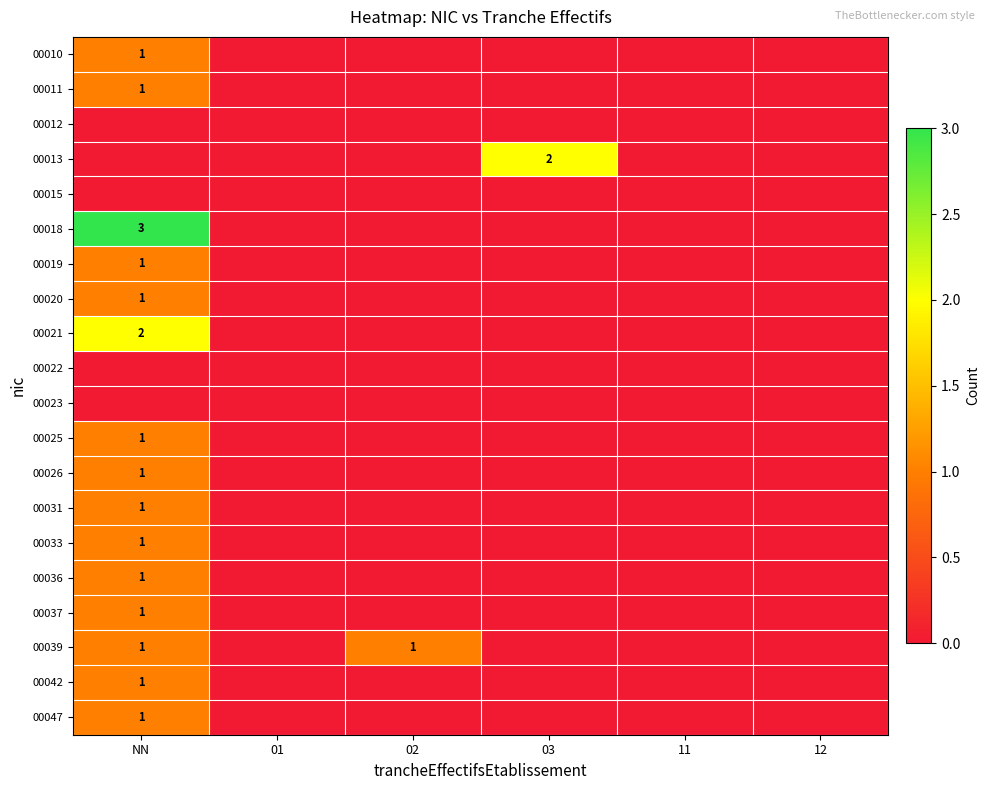

Which category has the lowest value in the 00037 series?

01